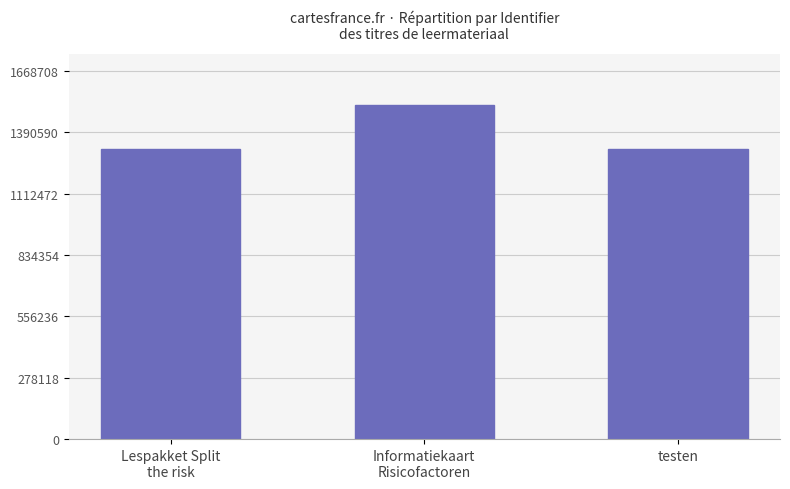

The chart shows a value of 383881 at testen. True or false?

False